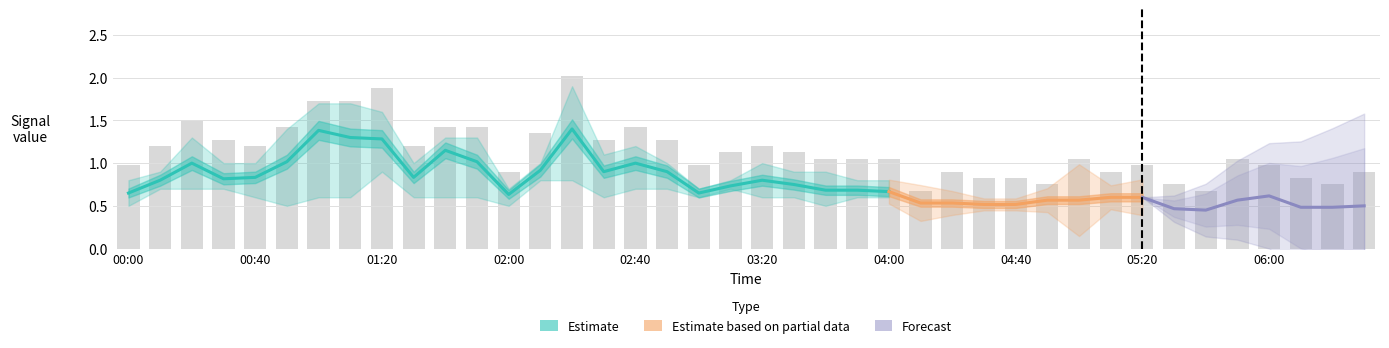

What position from the right is 2011/08/28 05:00?

10